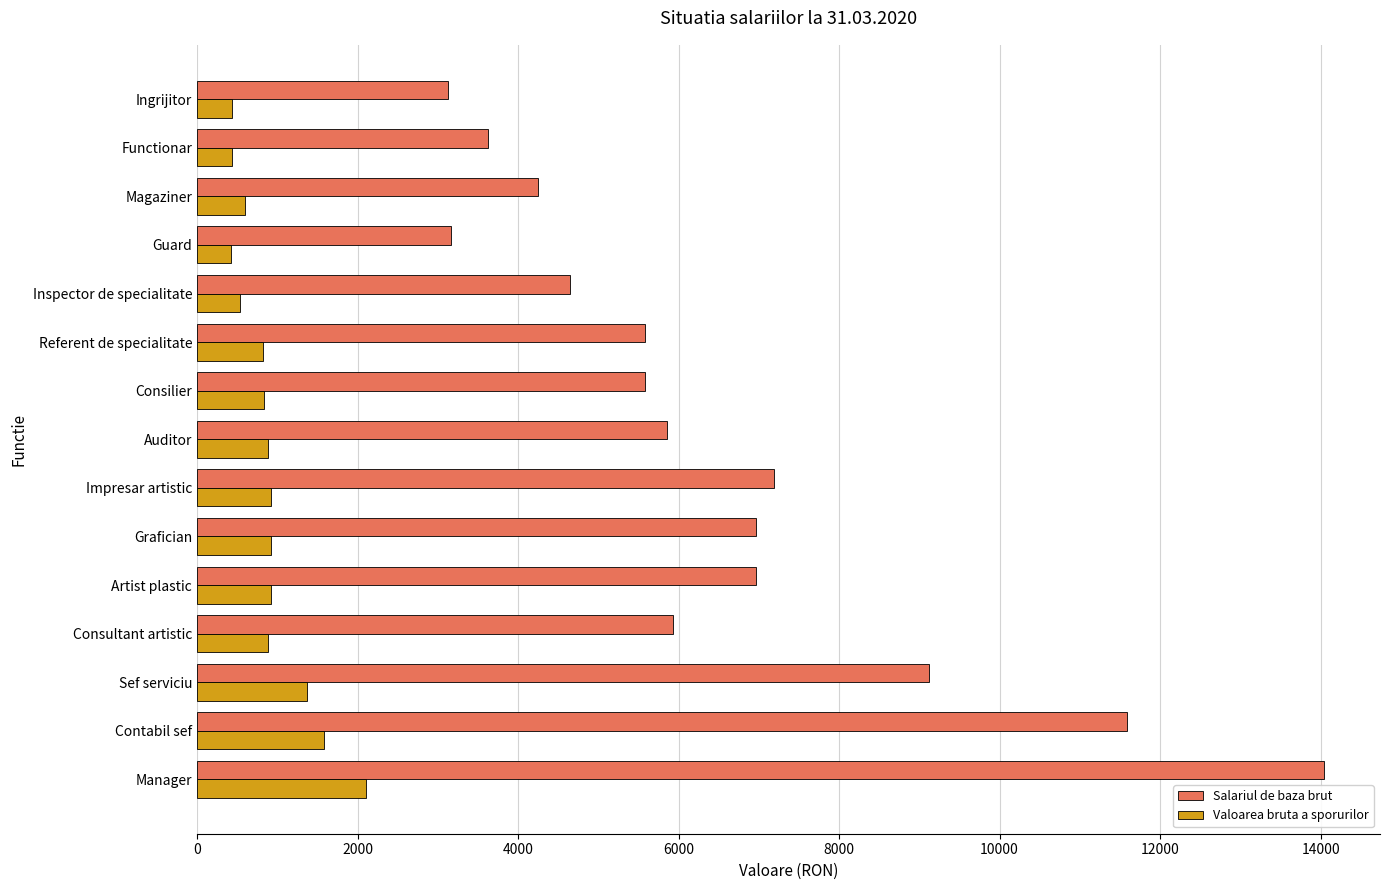

What is the lowest value of the Salariul de baza brut series?

3124